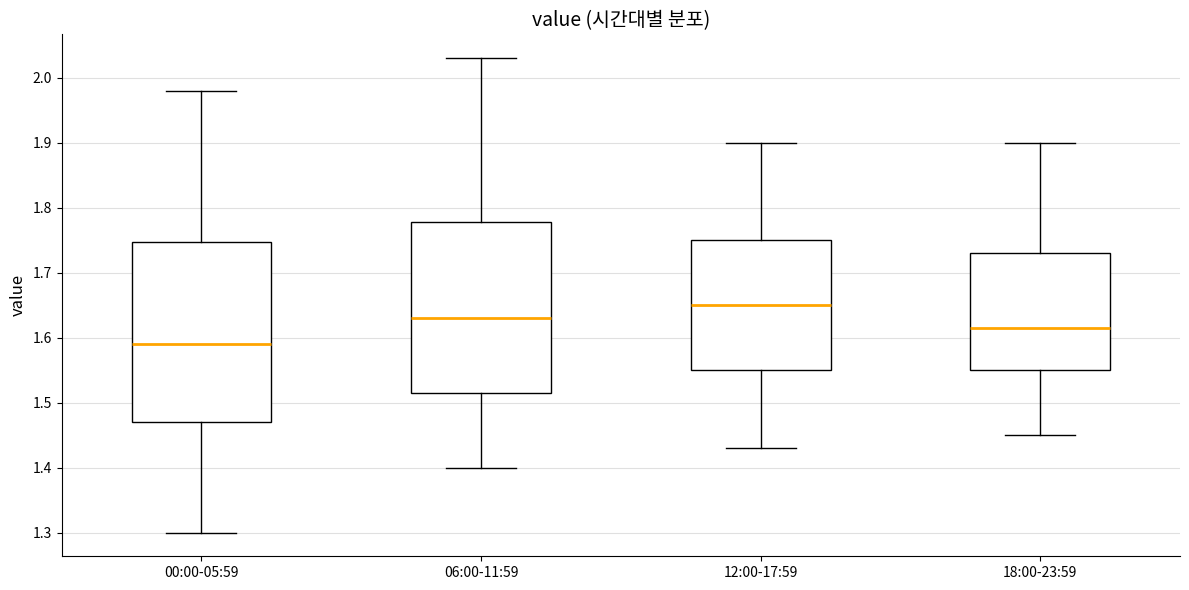

Where does the median line of the box for 06:00-11:59 sit on the y-axis? The values are not printed on the chart, so give them approximately, as read against the axis.

1.63